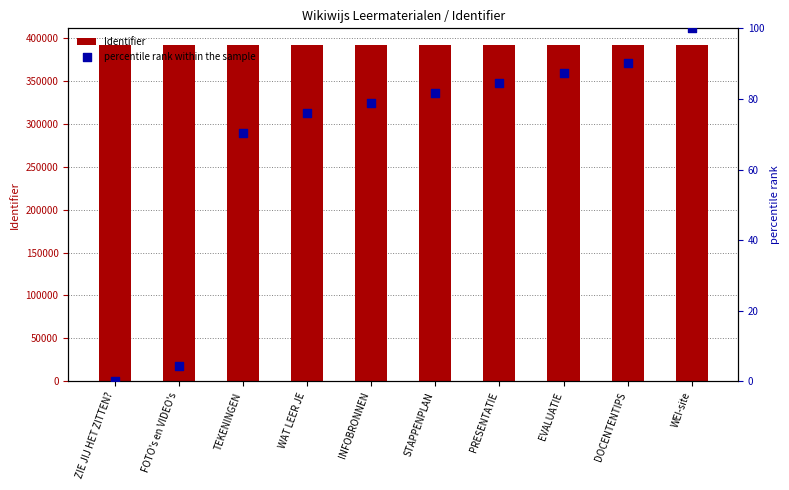

Is the value of Identifier at DOCENTENTIPS greater than the value of percentile rank within the sample at INFOBRONNEN?

Yes